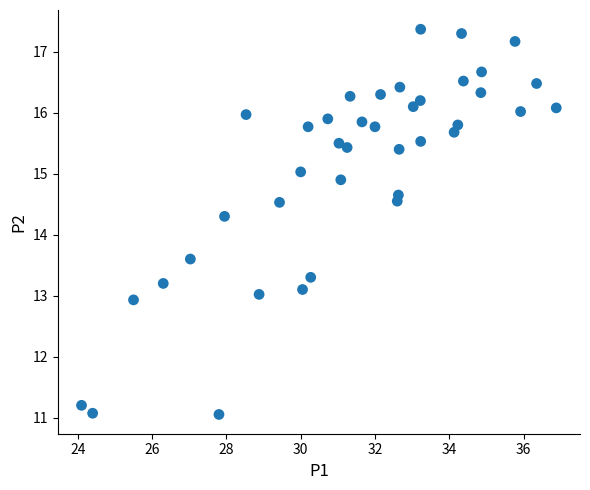

What Y value in the scatter plot is closest to 14?

14.3